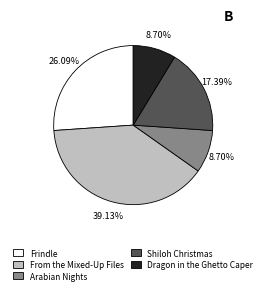

Is there any slice that represents more than half of the pie?

No